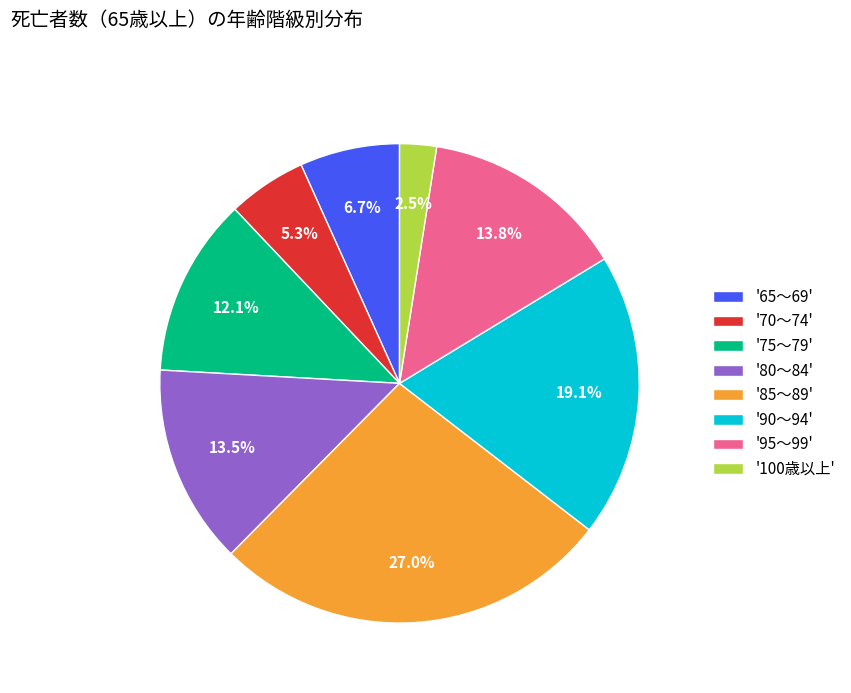

What percentage is NOT represented by '85～89'?

73.0%